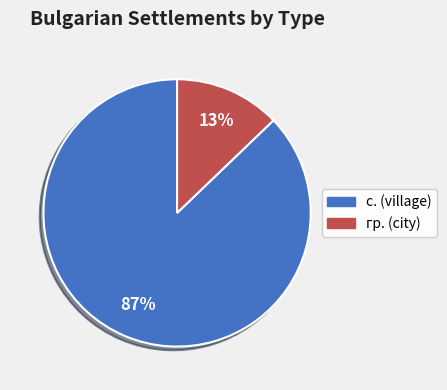

To the nearest percent, what portion does с. (village) represent?

87%